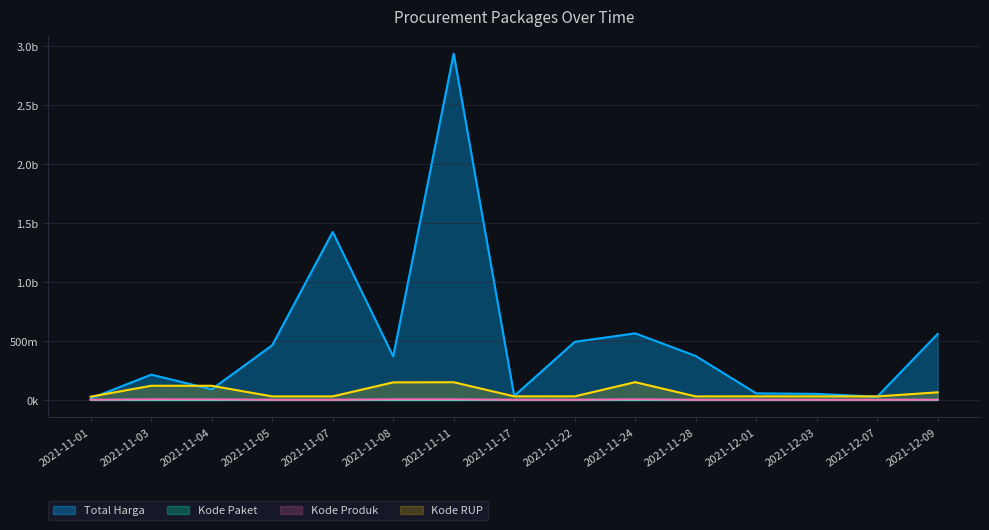

How many lines are shown in the chart?

4